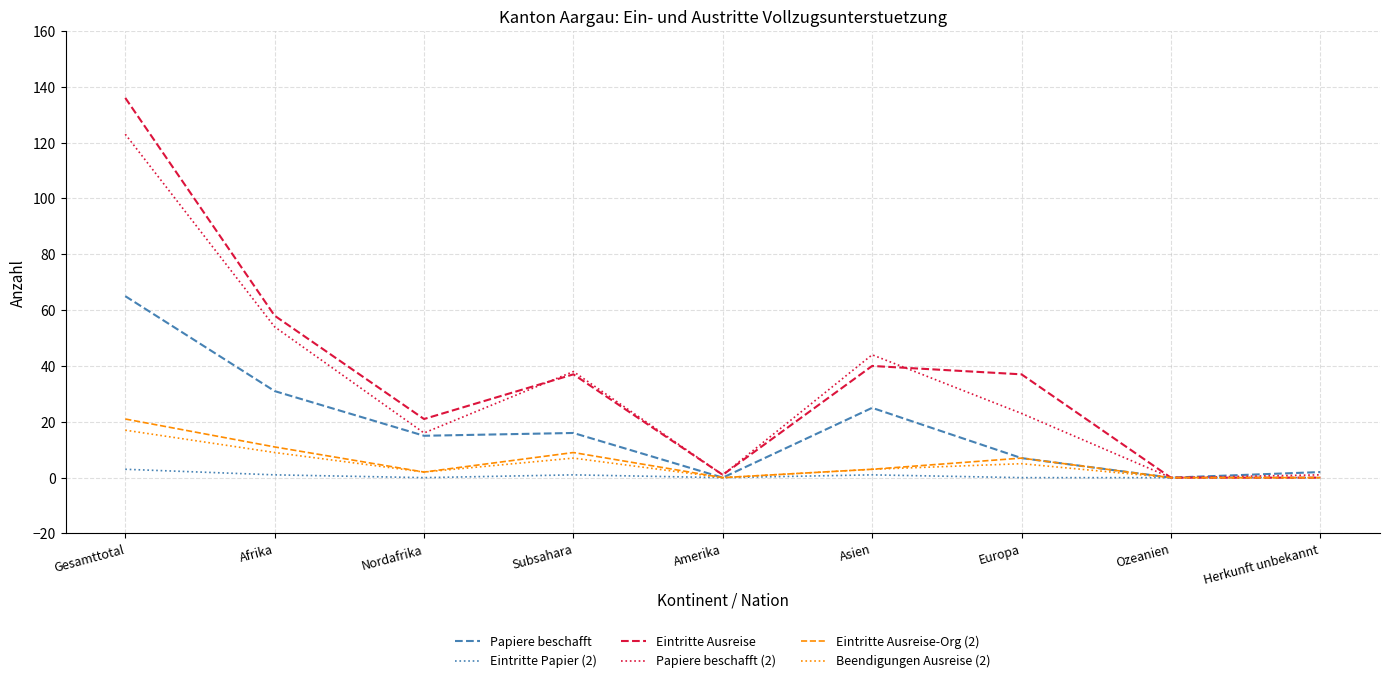

Which series has the widest spread of values?

Eintritte Ausreise